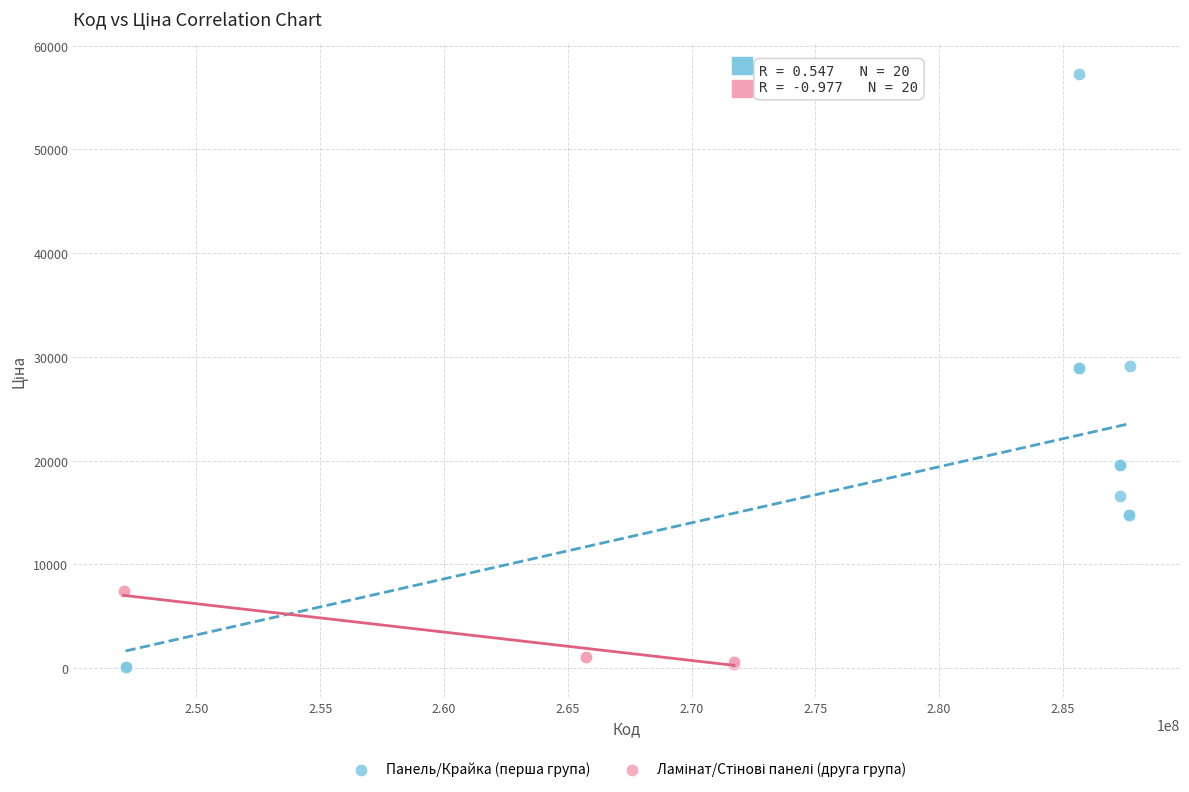

Which series reaches the maximum Y coordinate?

Панель/Крайка (перша група)